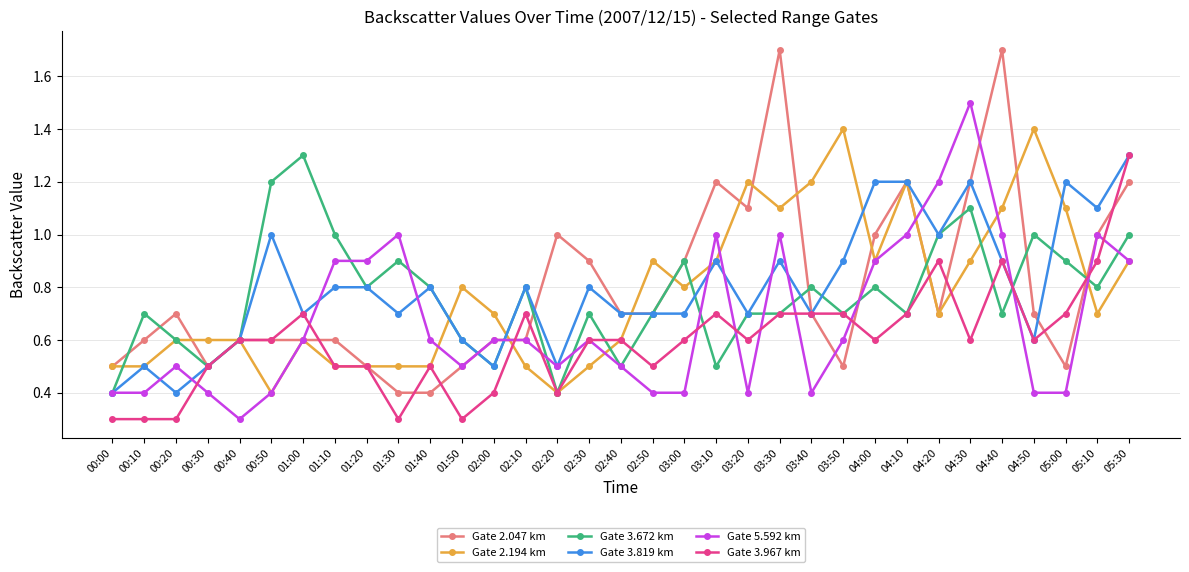

Where is the first local minimum for Gate 2.047 km?

00:30